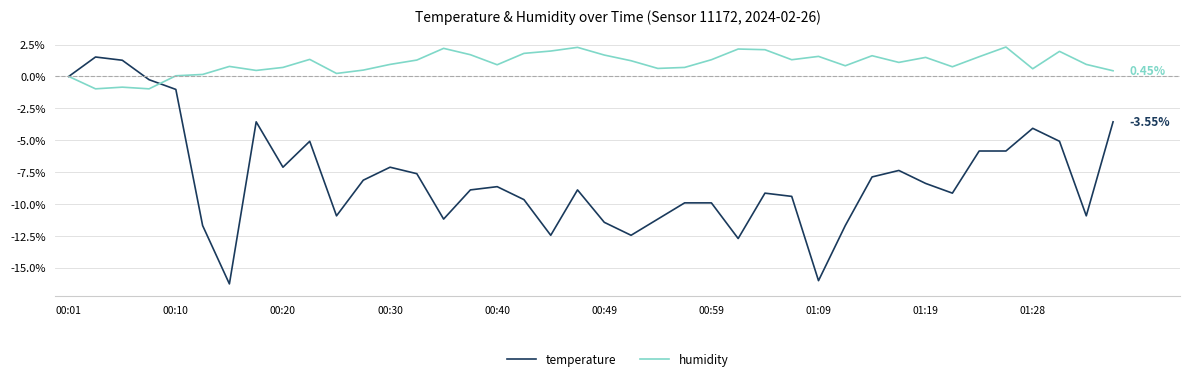

List the series in order of their overall mean, highest first.

humidity, temperature